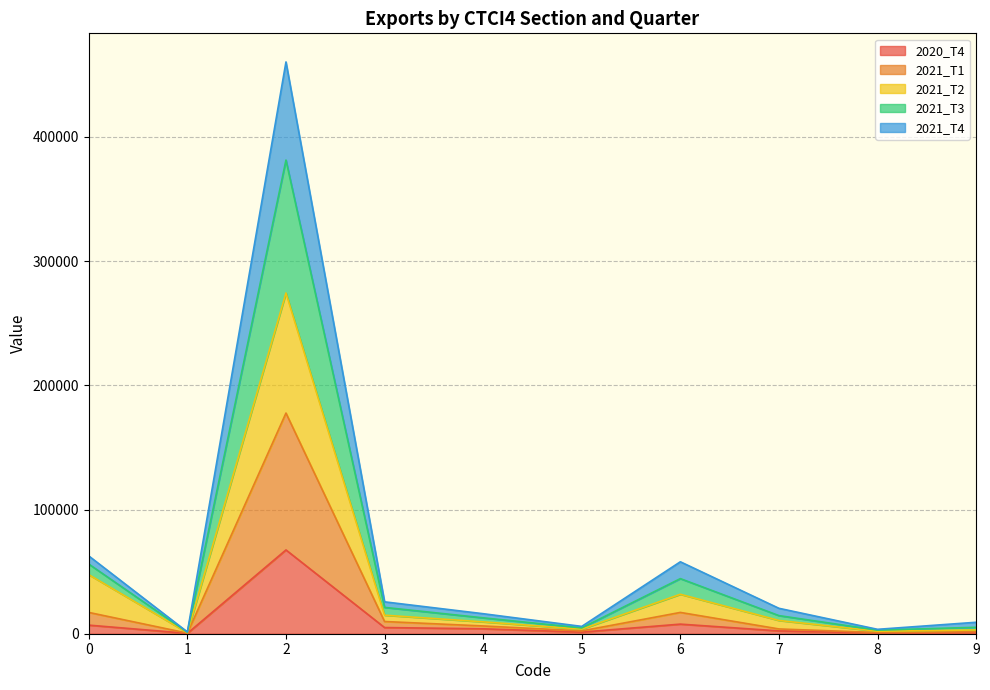

What is the total value across all series at 2?

460381.2